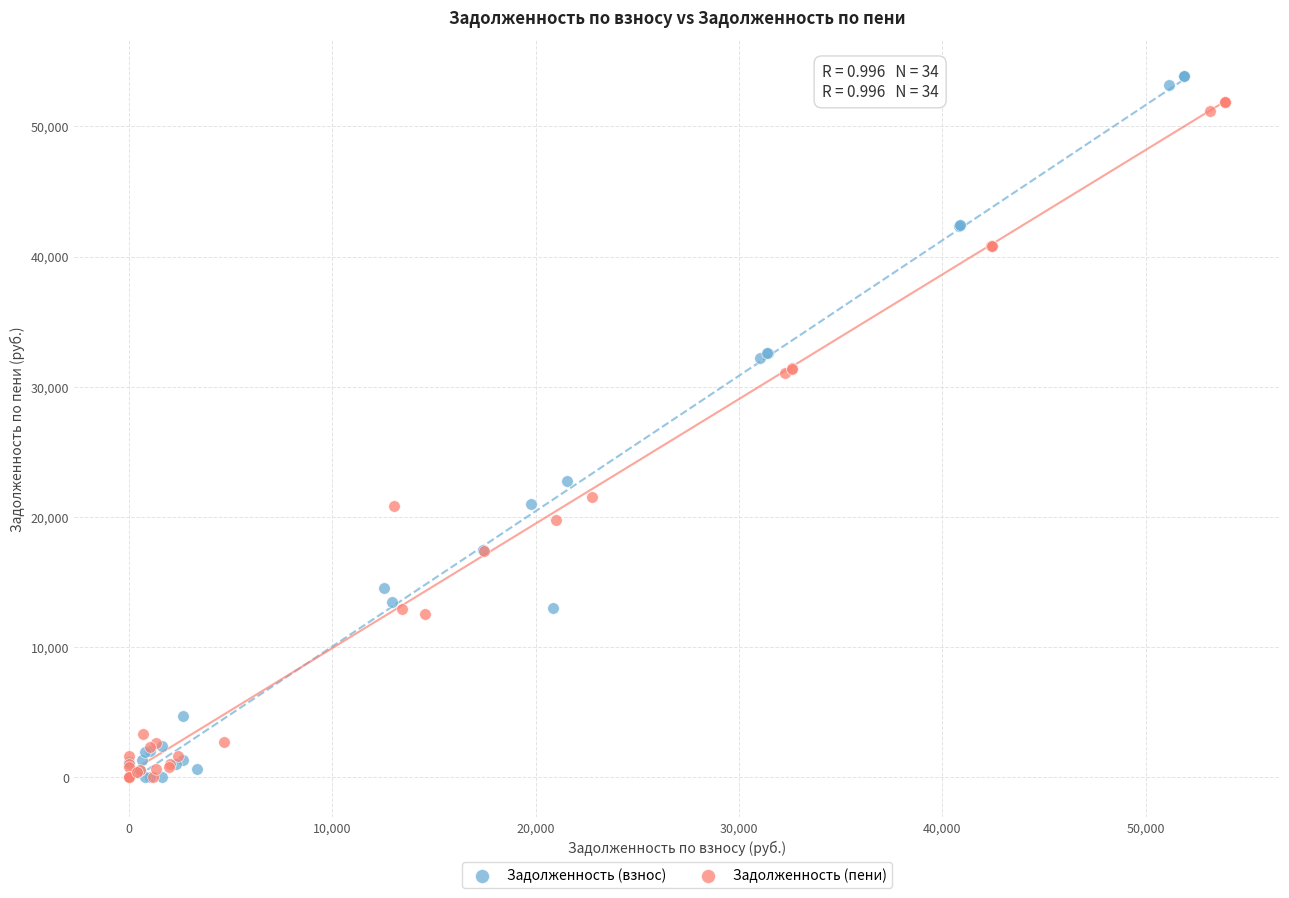

Which series has the largest Y range (max minus min)?

Задолженность (взнос)